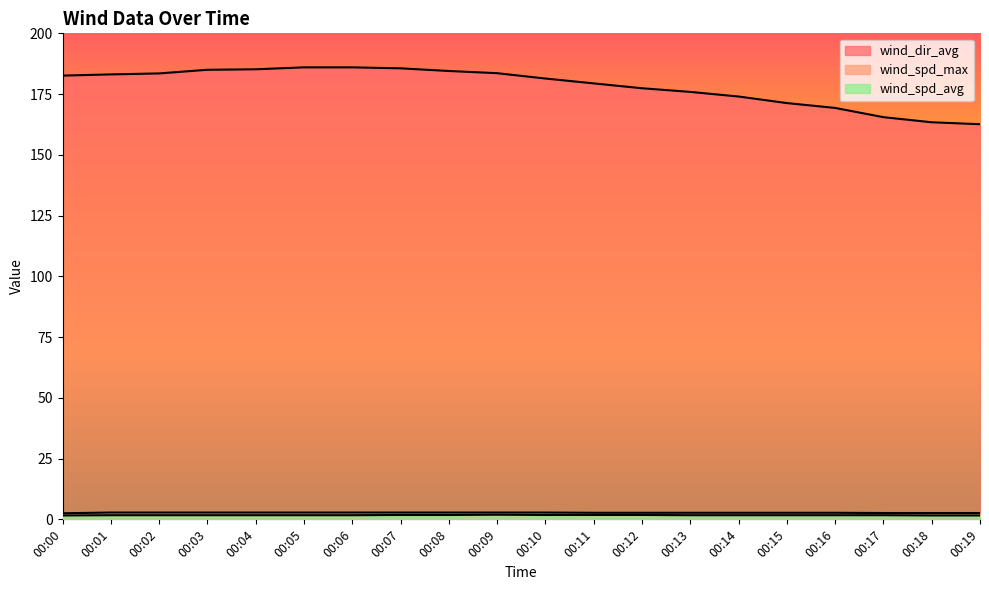

At which category is the sum across all series the highest?

00:05